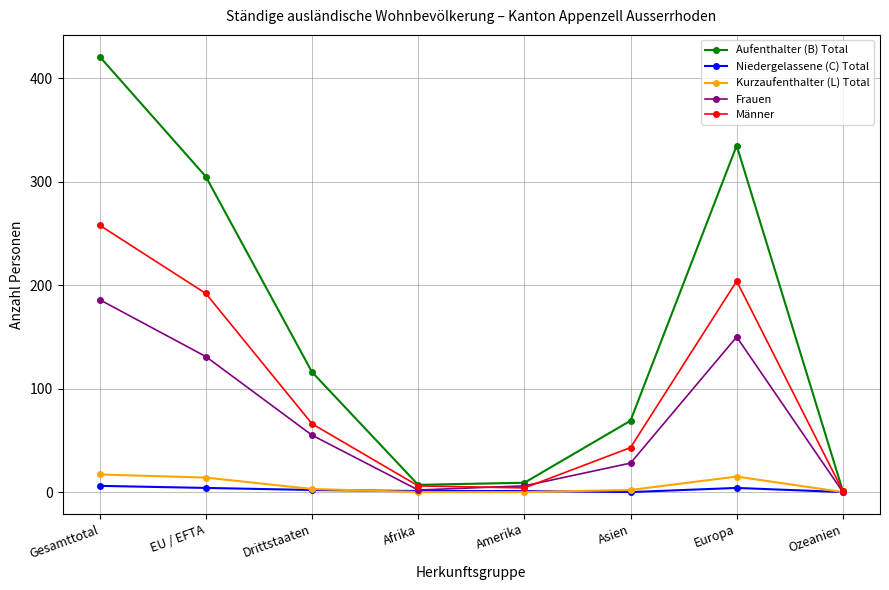

Which series has the largest range (max minus min)?

Aufenthalter (B) Total